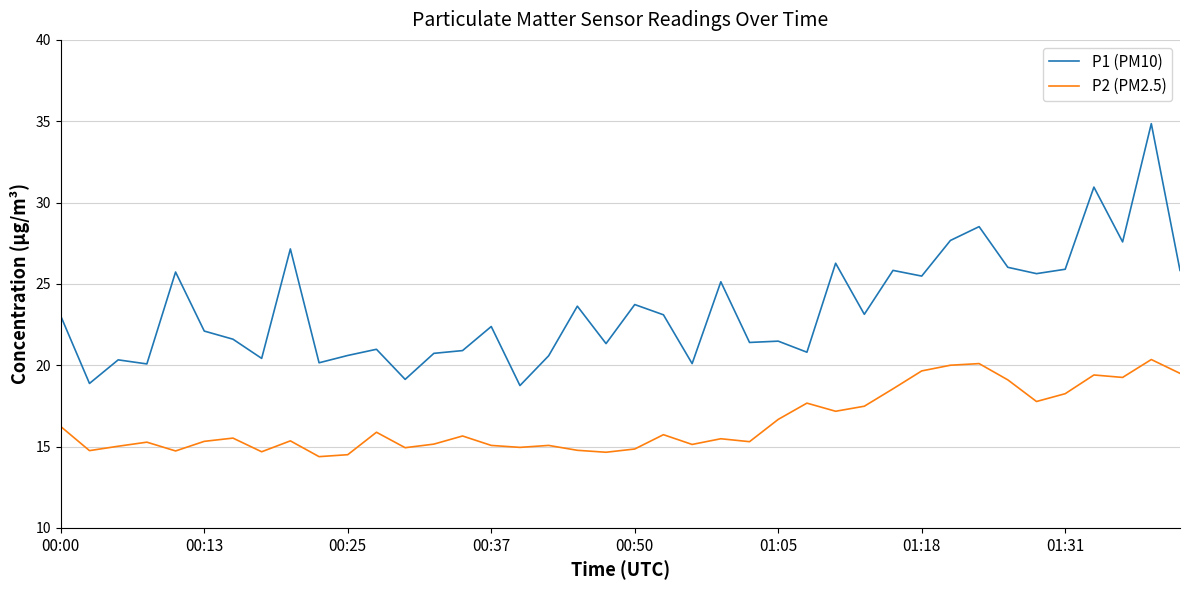

True or false: P2 (PM2.5) and P1 (PM10) cross at least once.

False